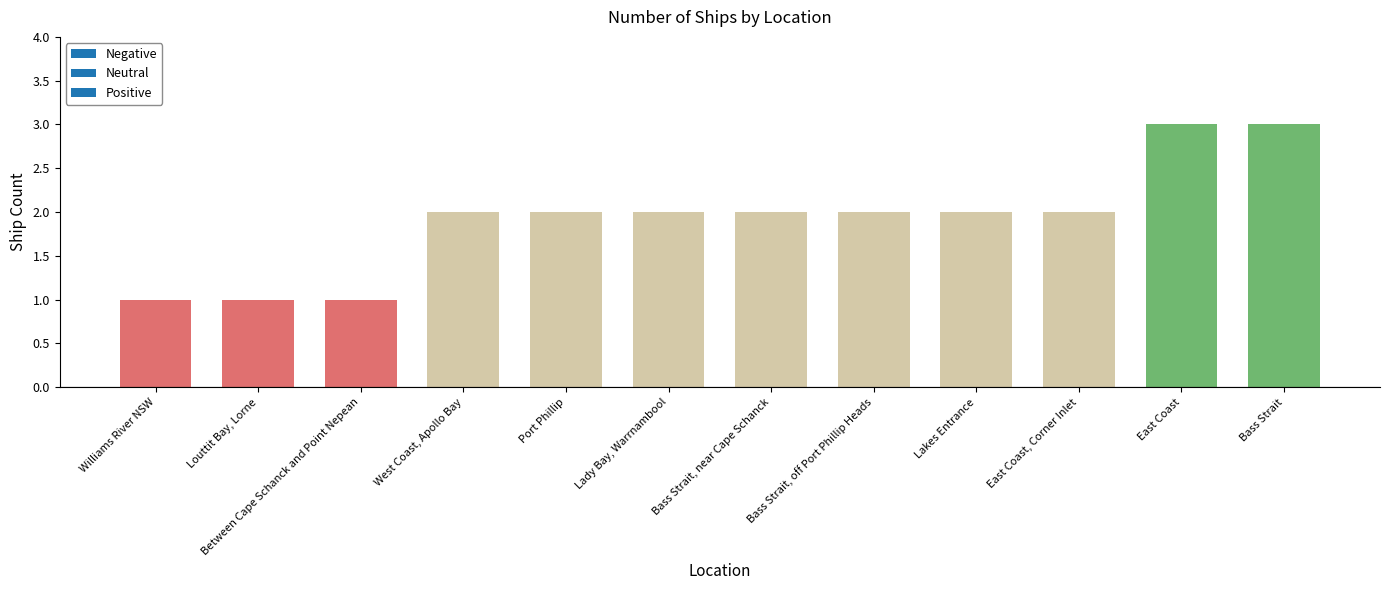

The value at Bass Strait, near Cape Schanck is 2. True or false?

True